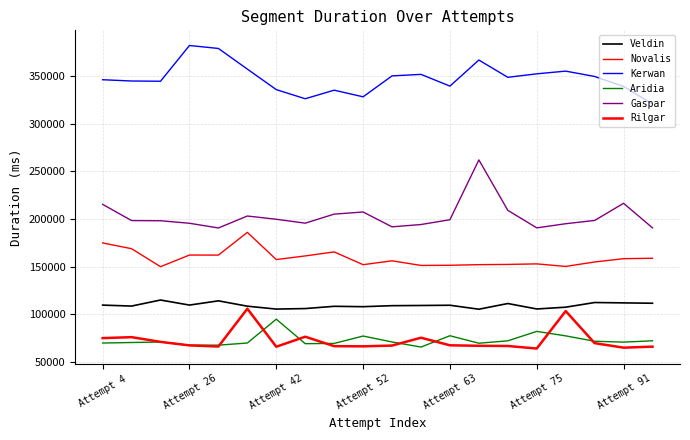

What is the difference between the maximum and minimum values in the Aridia series?

29271